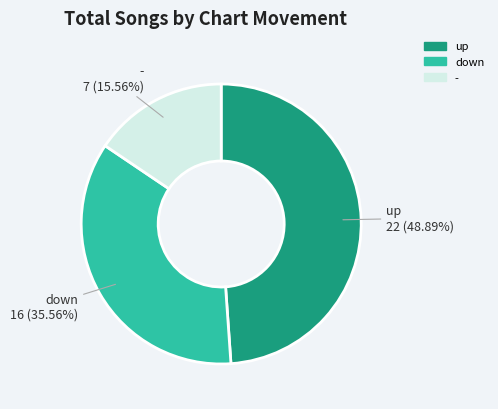

Is there any slice that represents more than half of the pie?

No